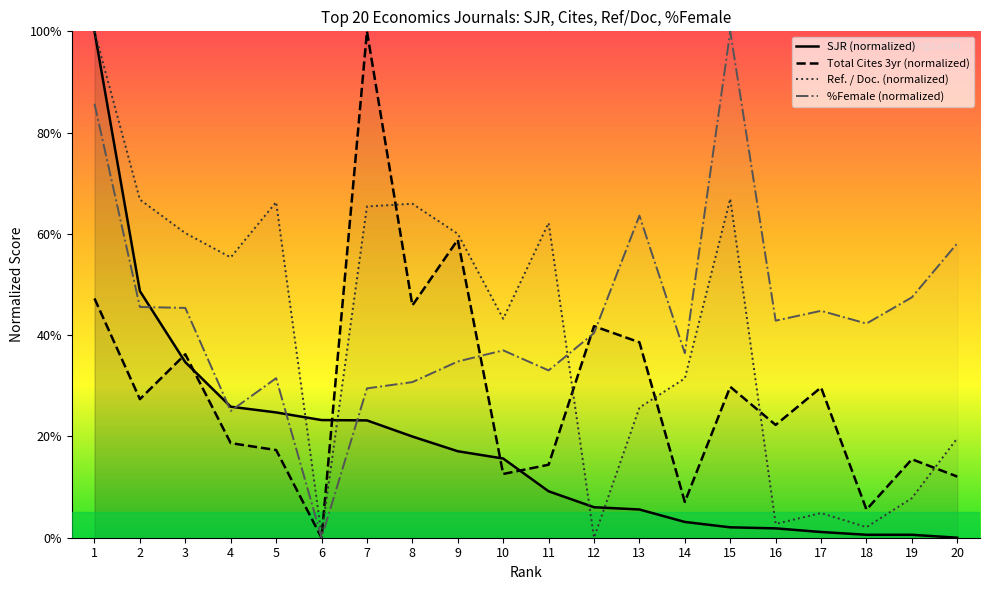

Where is the first local minimum for Ref. / Doc.?

4